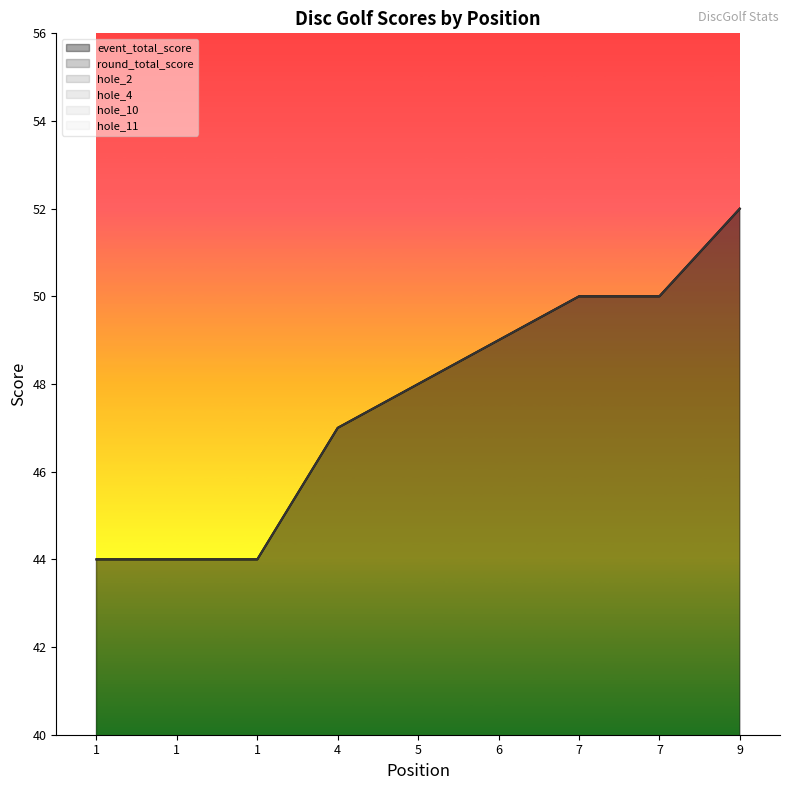

Is it true that hole_2 equals 5 at 4?

False